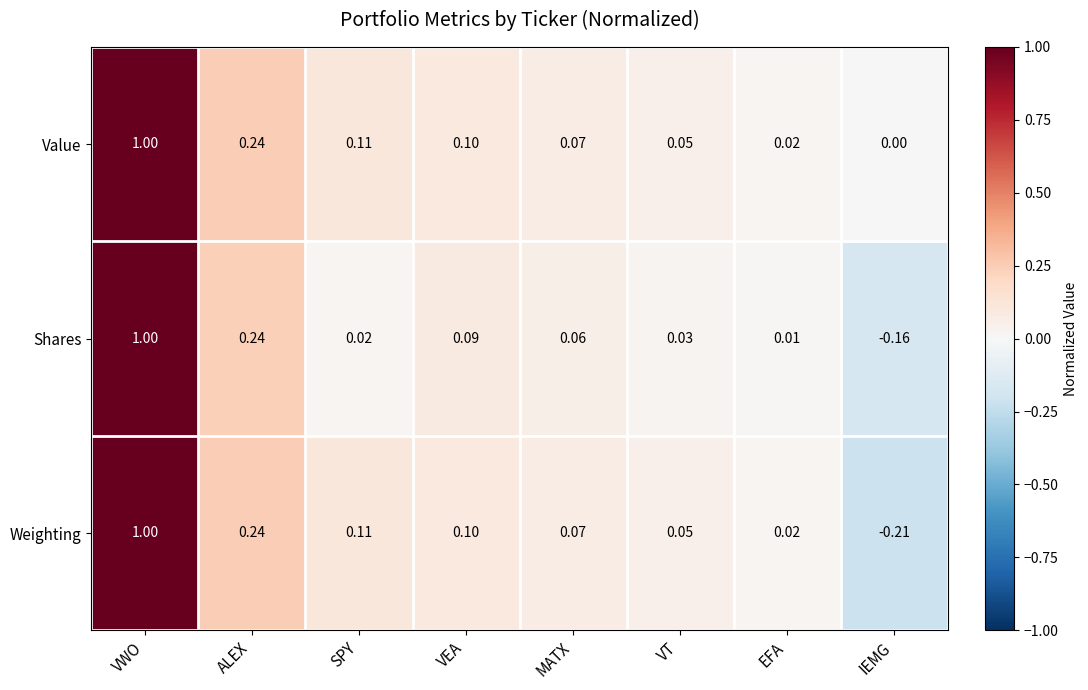

At which category is the sum across all series the highest?

VWO